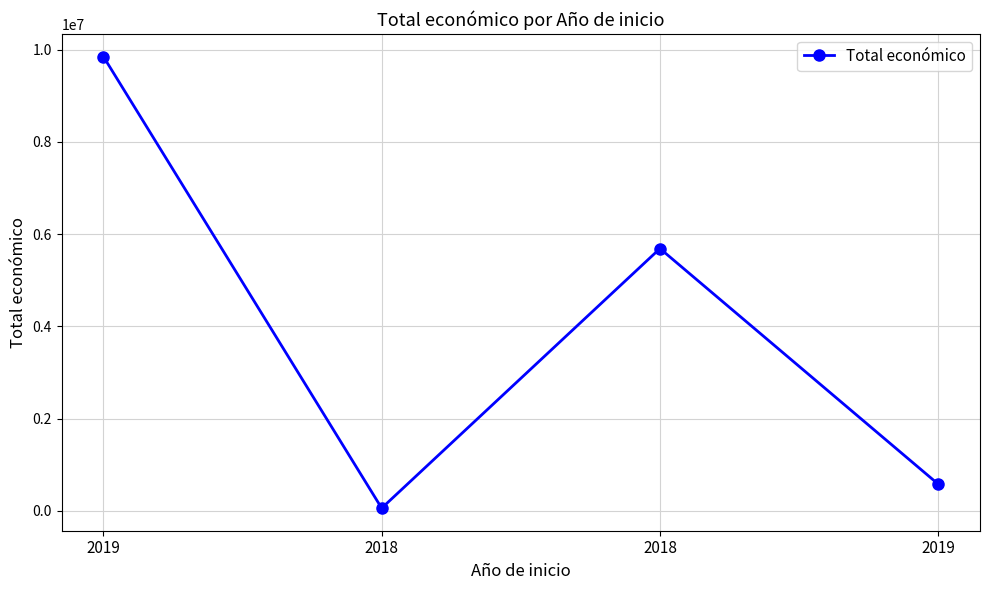

Is this an area chart (filled region under the line)?

No